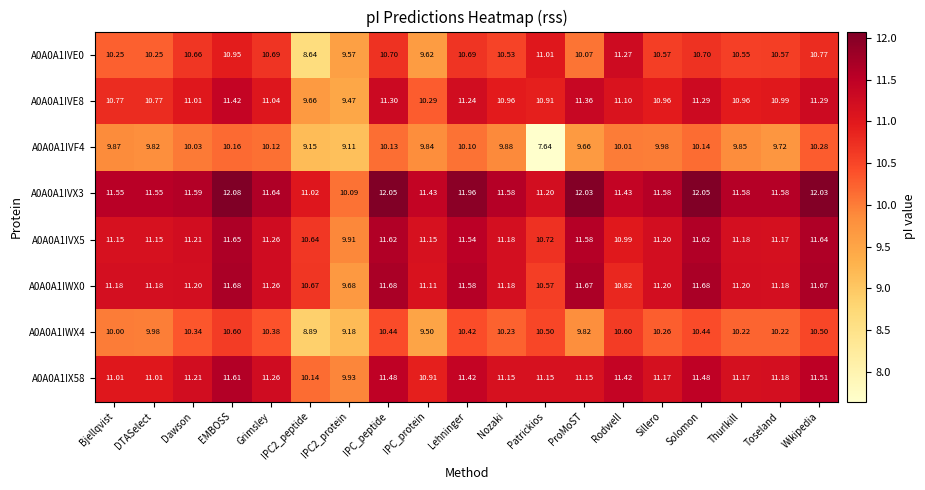

At which category is the sum across all series the highest?

EMBOSS